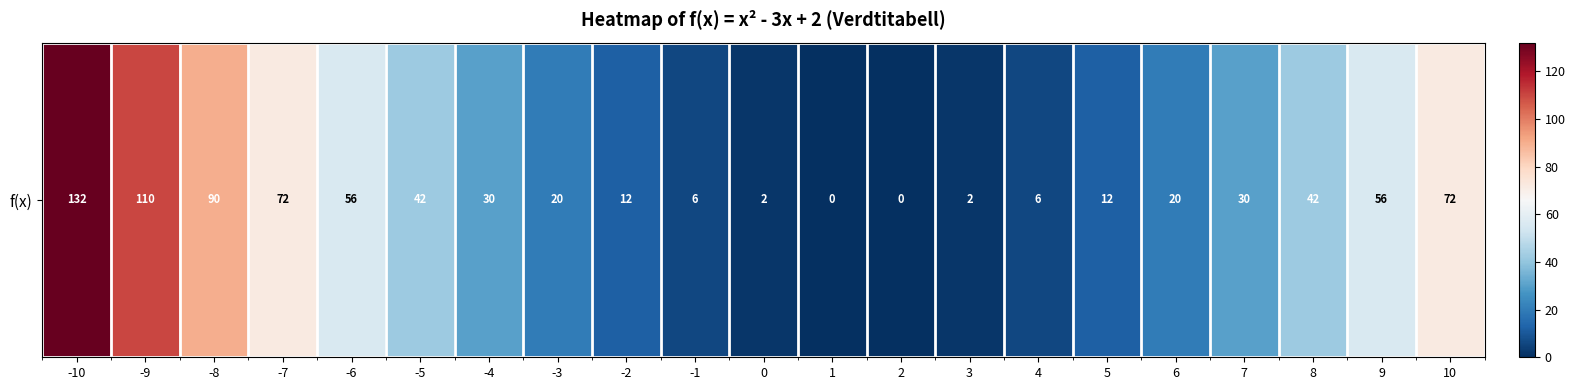

What is the average value?

39